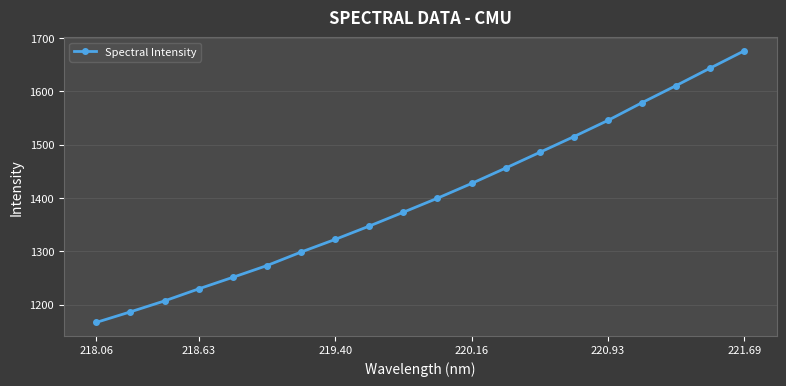

What is the value of the 9th point from the left?

1347.4